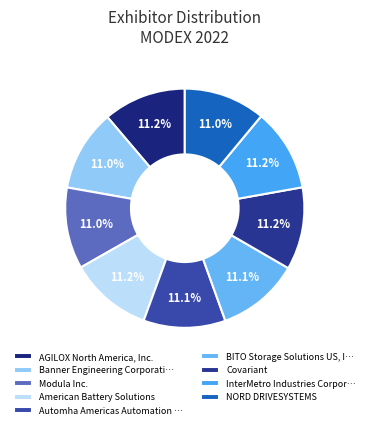

What percentage is NOT represented by Modula Inc.?

89.0%